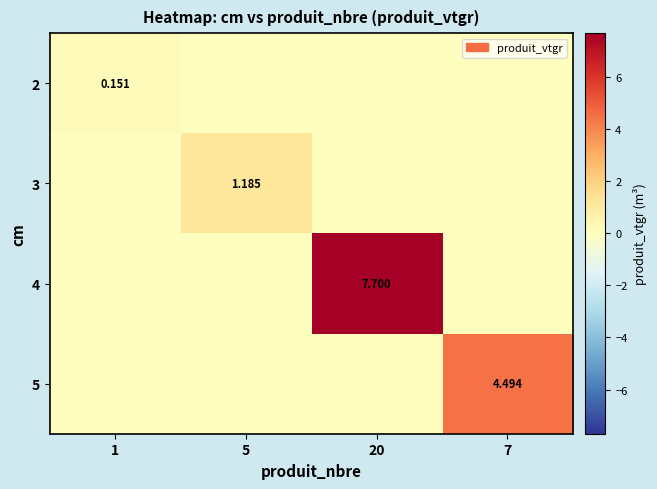

What is the sum of the 5 values at 5 and 7?

4.5